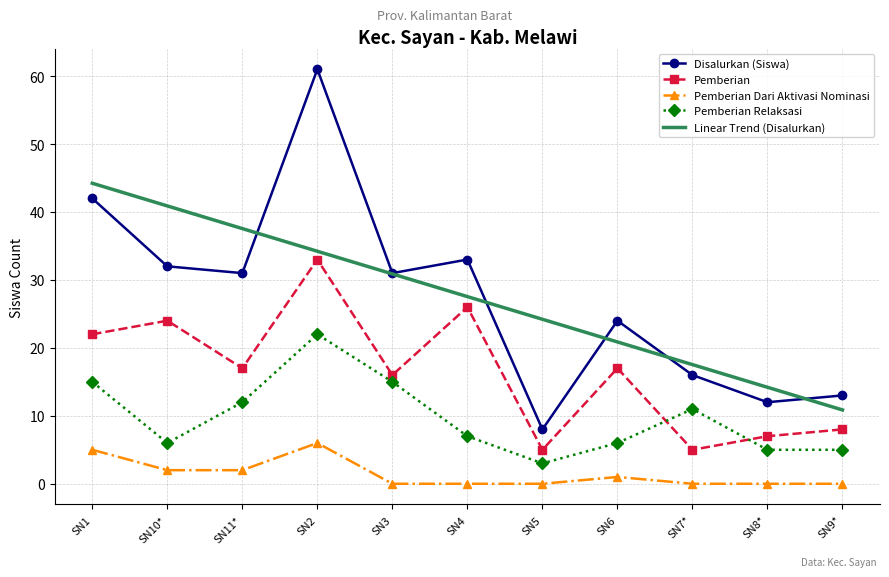

What is the spread (max minus min) of values at SN8*?

14.2